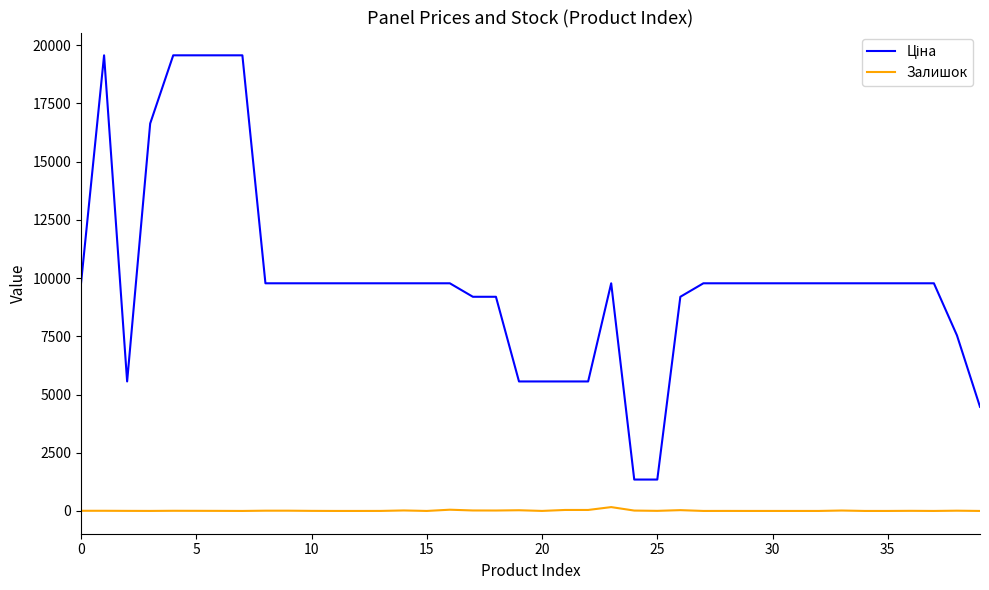

Does the chart have visible grid lines?

No